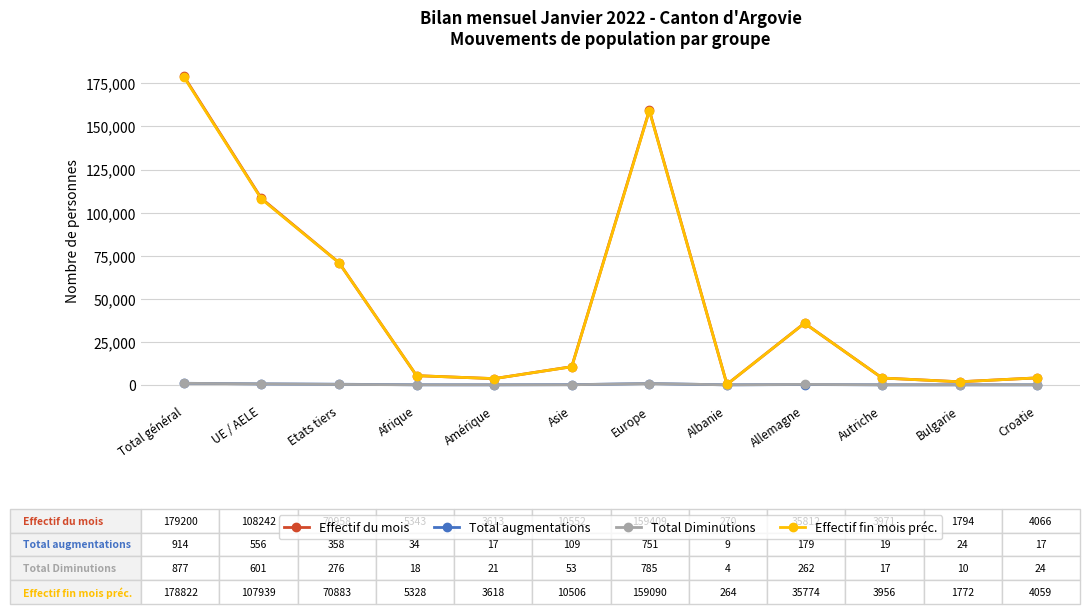

Count the number of categories in the chart.

12